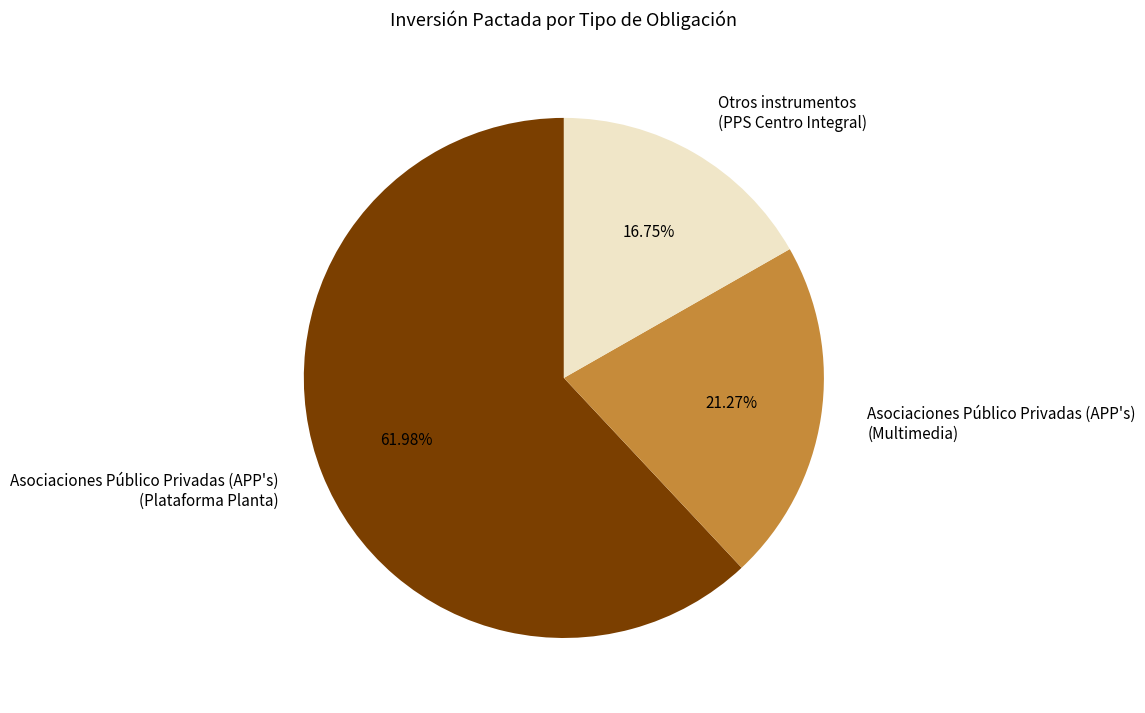

Combined, do Asociaciones Público Privadas (APP's) (Multimedia) and Otros instrumentos (PPS Centro Integral) account for over 50%?

No